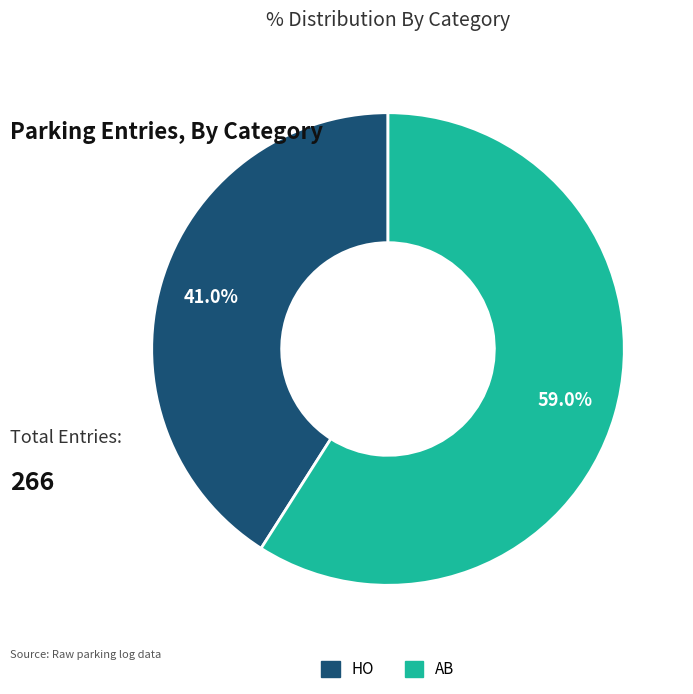

To the nearest percent, what is the difference between the largest and smallest slice percentages?

18%